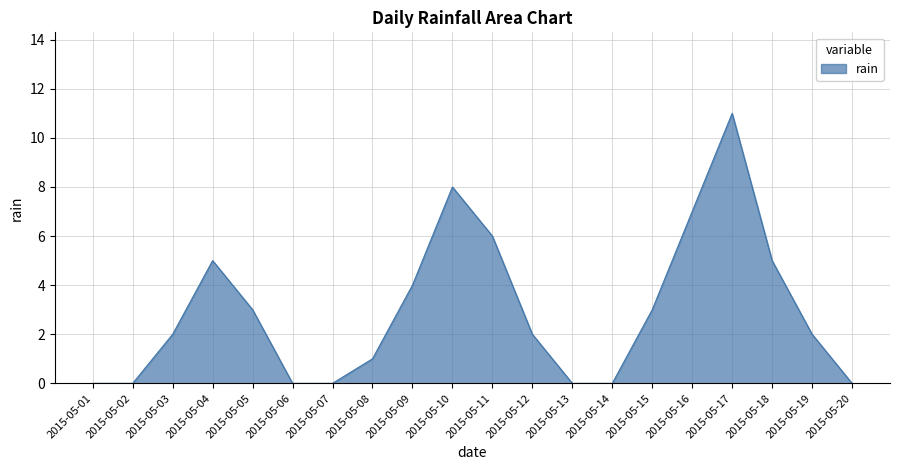

Is it true that the value at 2015-05-05 is 3?

True